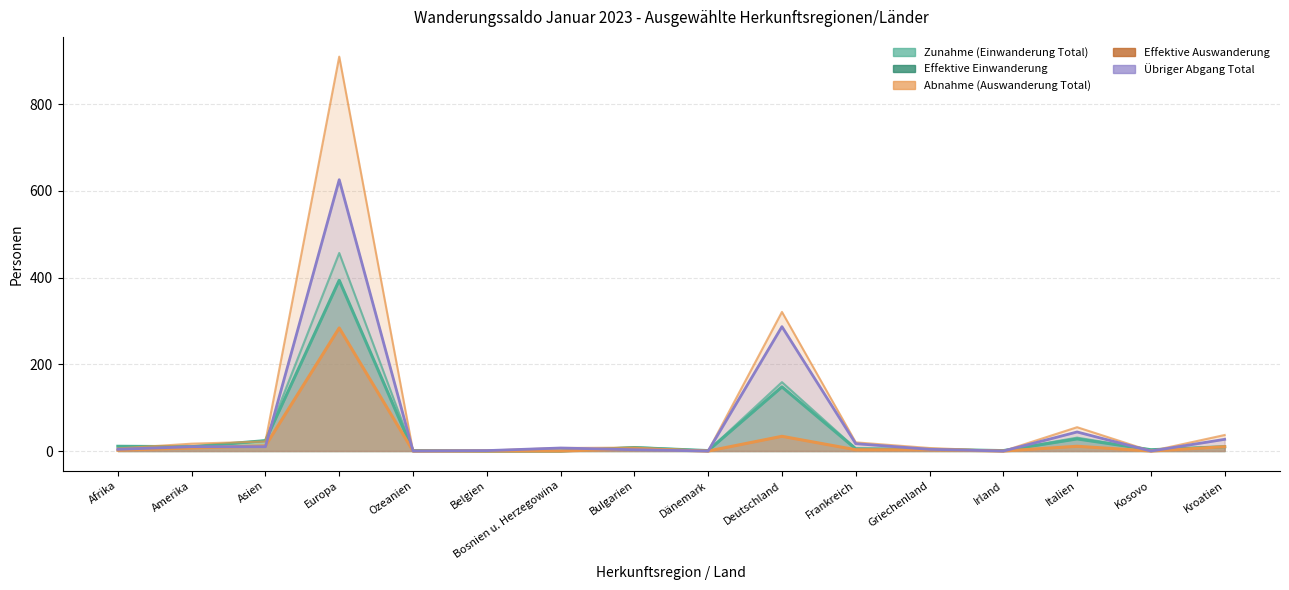

What are all the series names shown in the legend?

Zunahme (Einwanderung Total), Abnahme (Auswanderung Total), Übriger Abgang Total, Effektive Einwanderung, Effektive Auswanderung